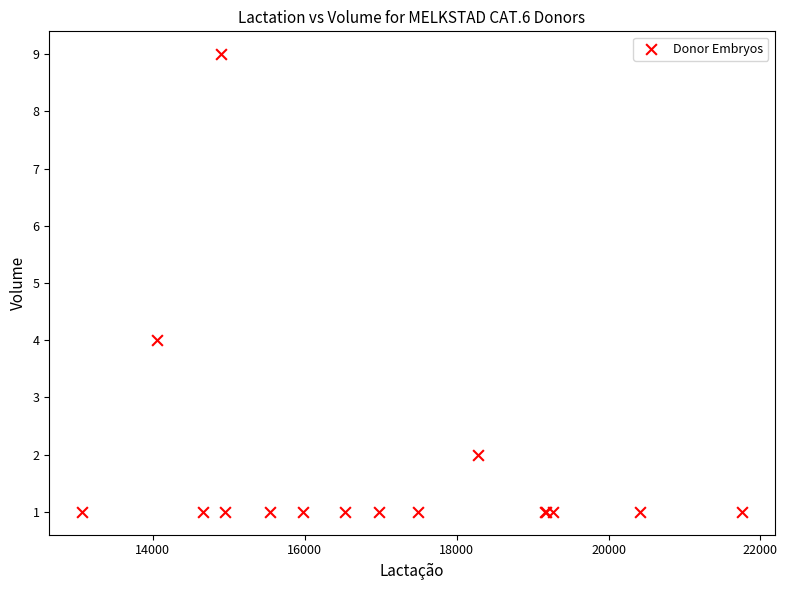

What Y value in the scatter plot is closest to 5?

4